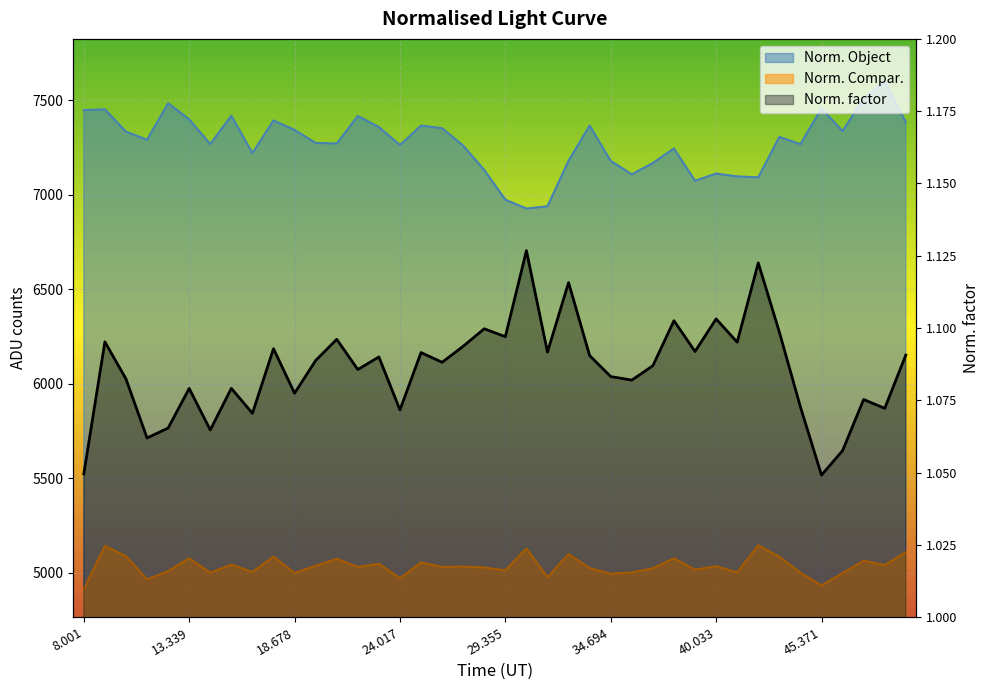

Which series has the largest range (max minus min)?

Norm. Object